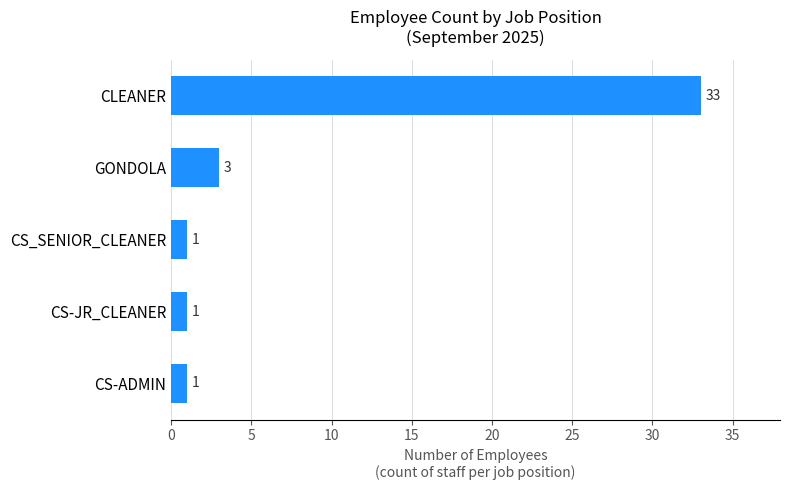

Is it true that the value at CS_SENIOR_CLEANER is 1?

True